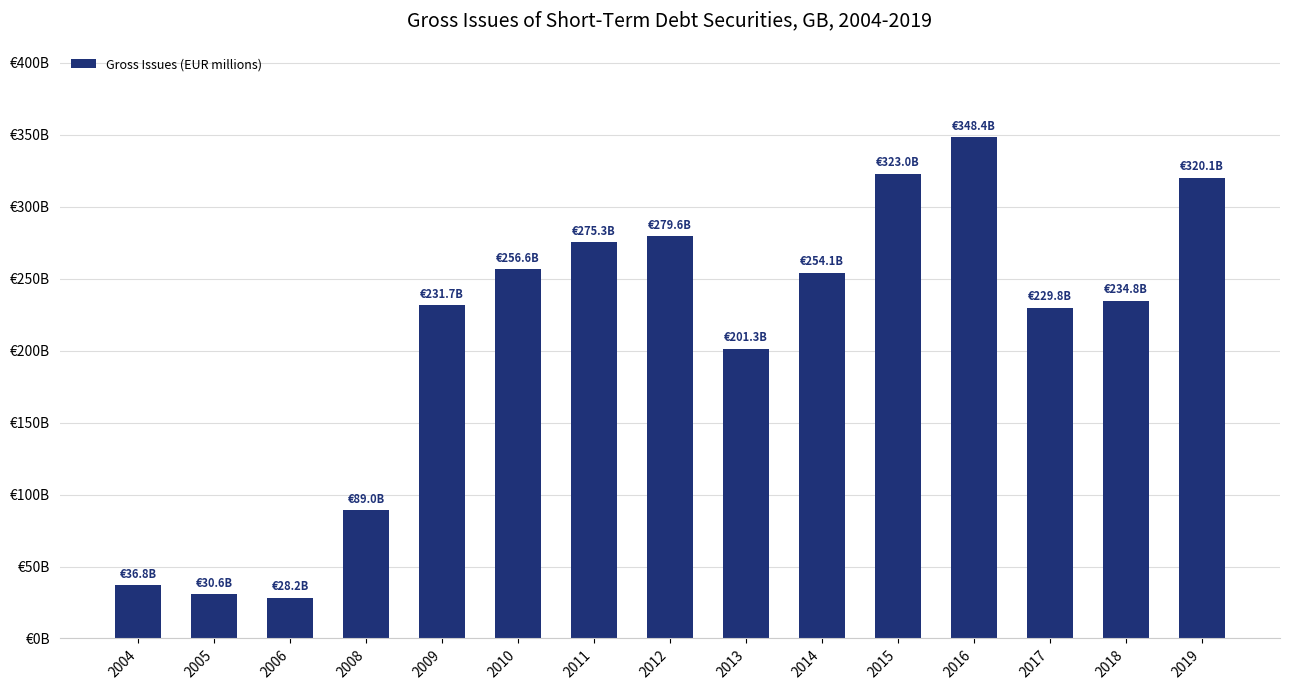

What is the value of the 6th bar from the left?

256607.2